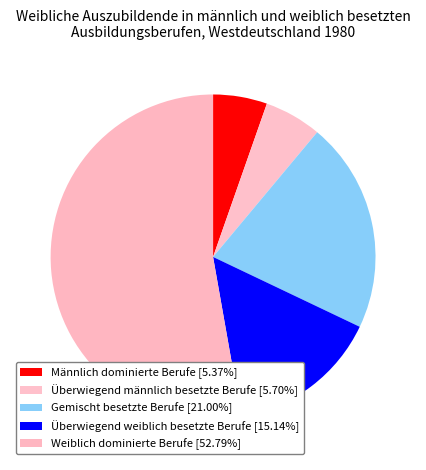

Is there any slice that represents more than half of the pie?

Yes